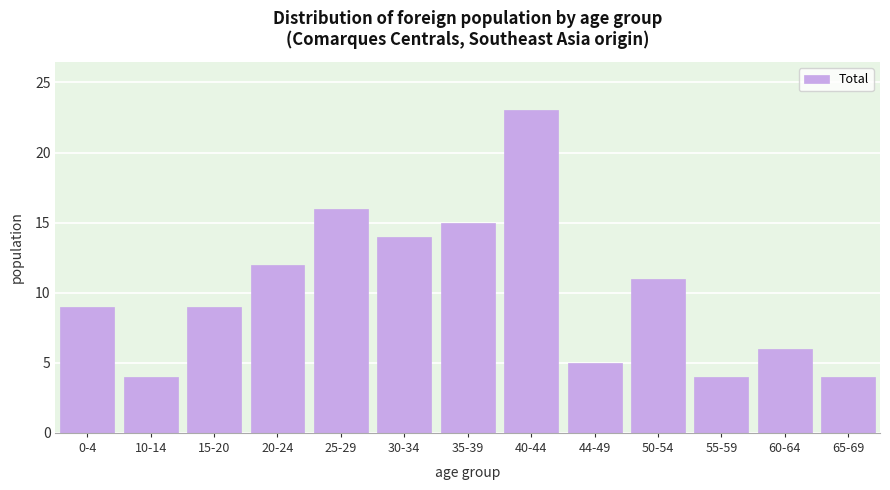

Reading left to right, list all the values displayed in this chart.

0-4=9	10-14=4	15-20=9	20-24=12	25-29=16	30-34=14	35-39=15	40-44=23	44-49=5	50-54=11	55-59=4	60-64=6	65-69=4